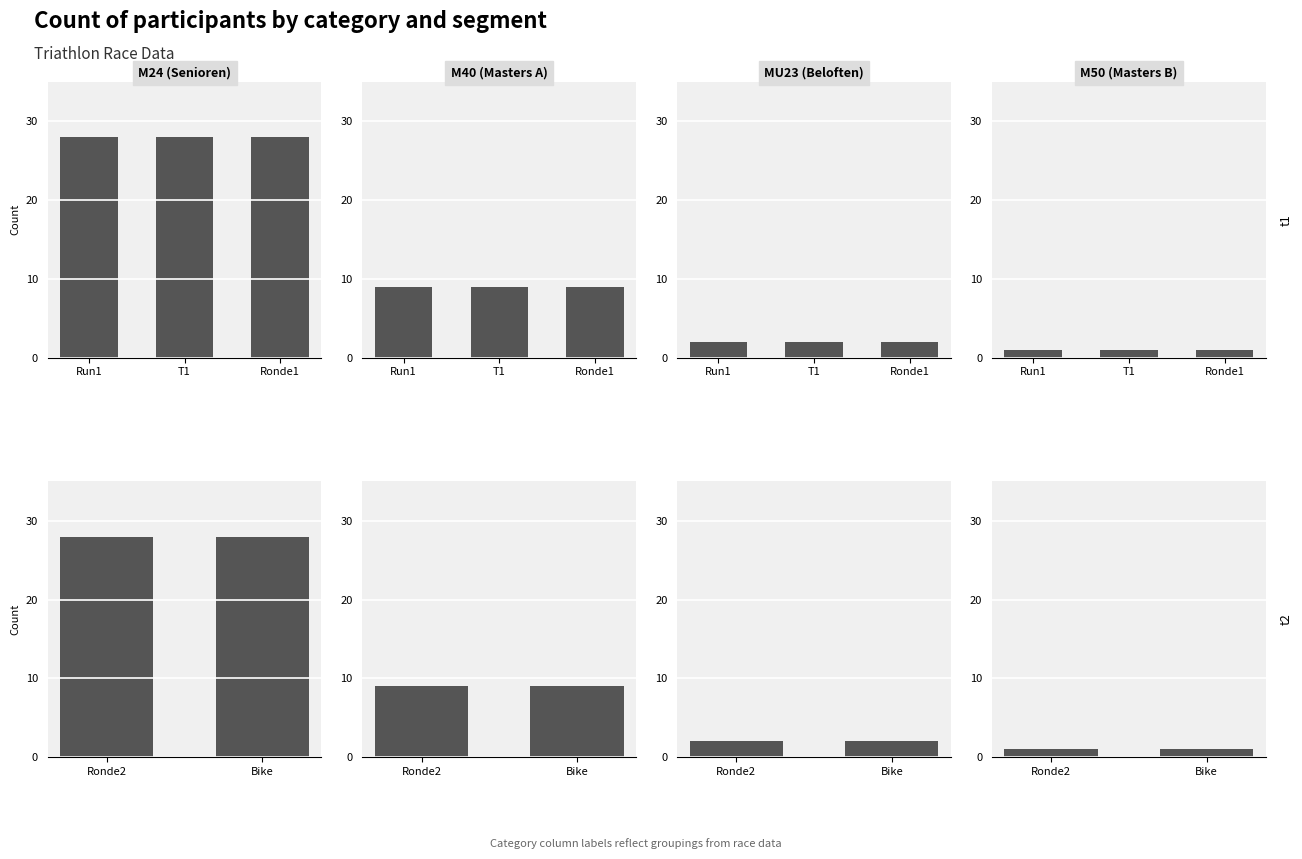

How many groups of bars are there?

2